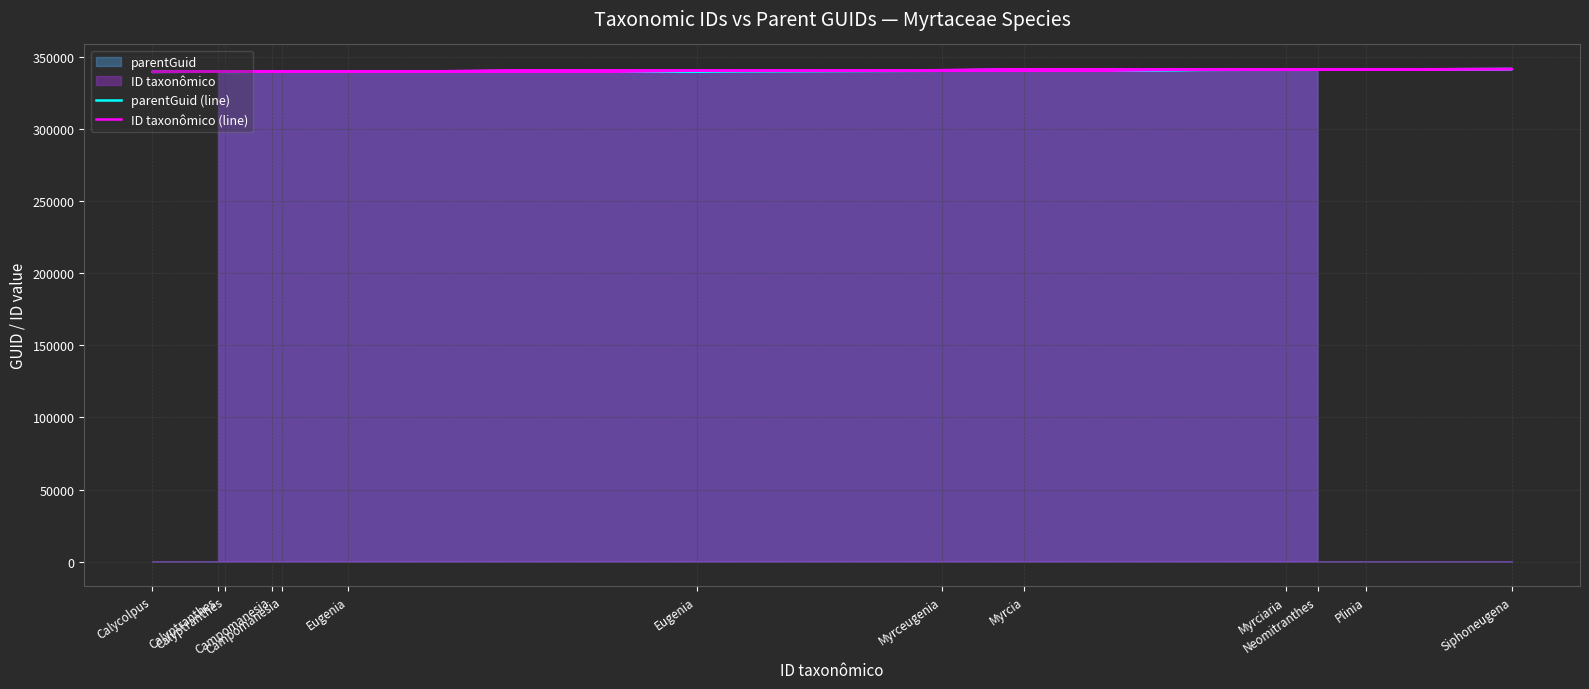

Between Eugenia and Campomanesia, which is larger?

Eugenia